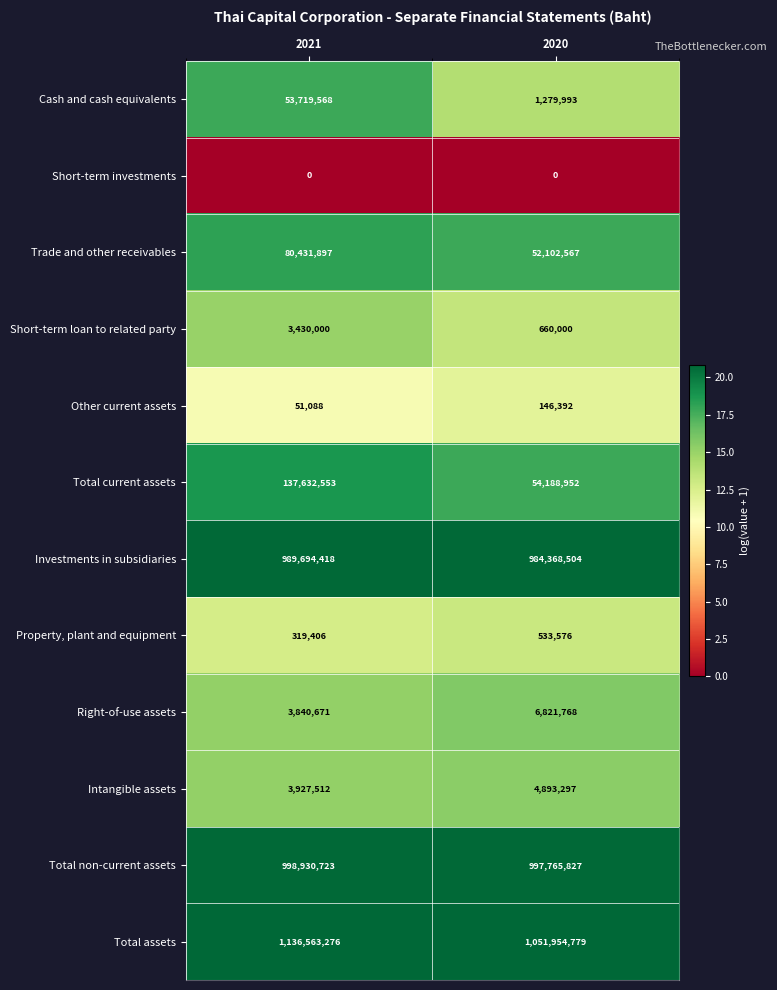

What is the maximum value shown in the chart?

1136563276